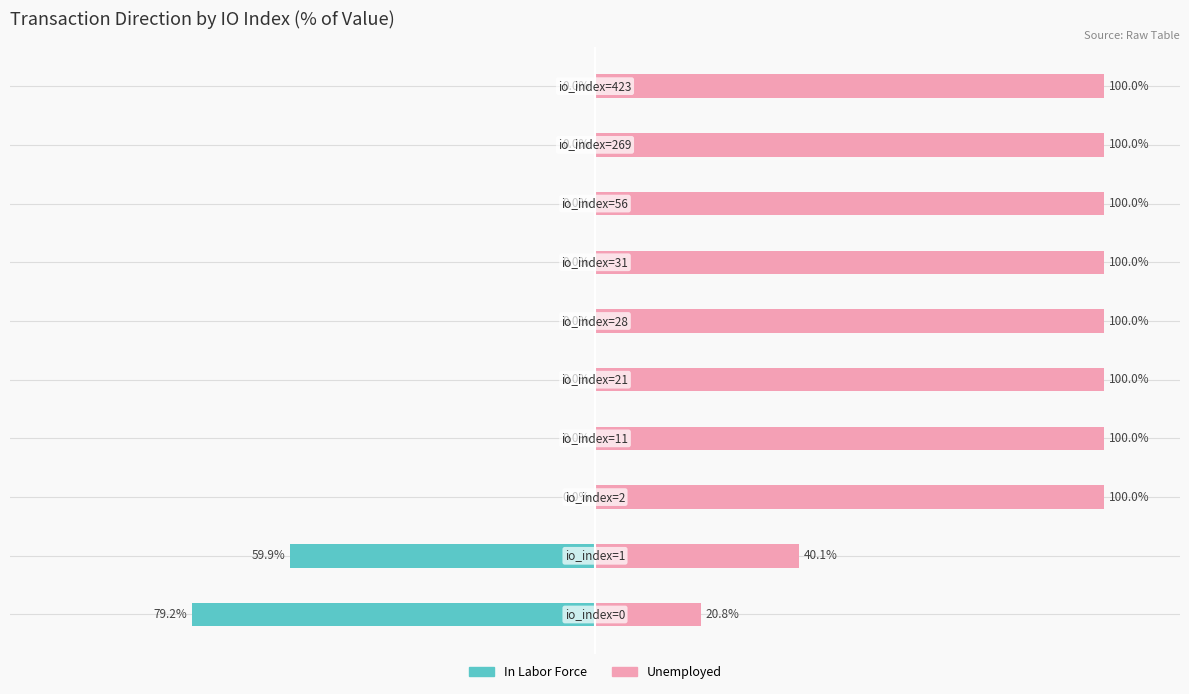

At which label does Unemployed reach its peak?

2